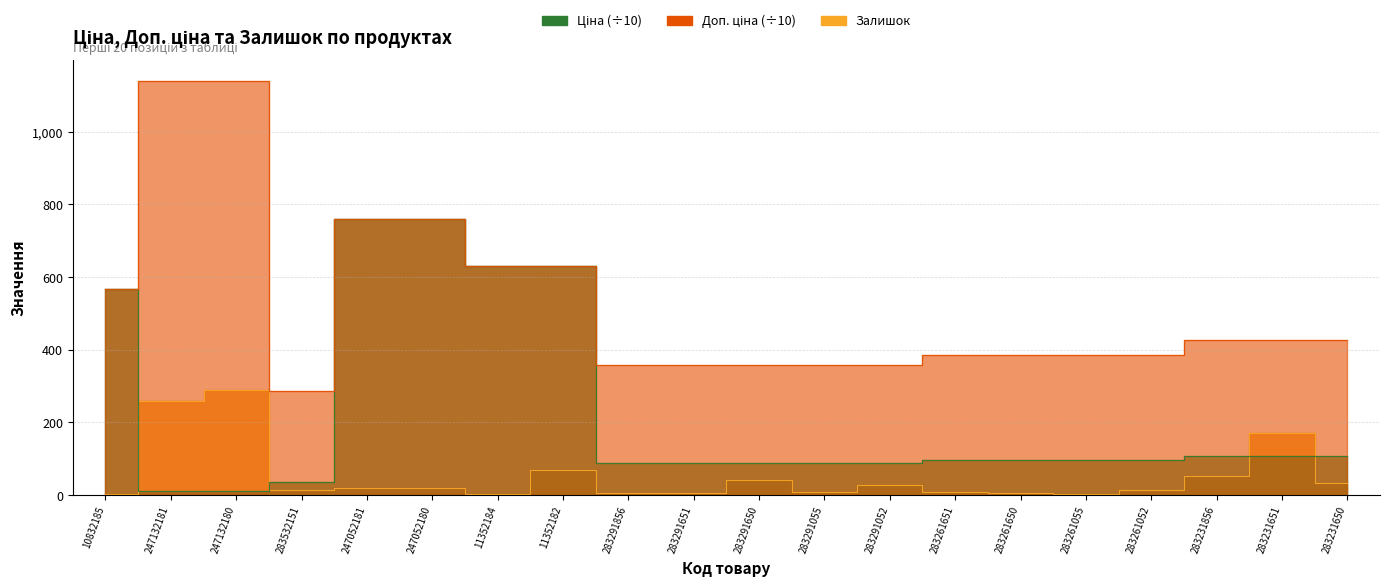

Count the number of categories in the chart.

20